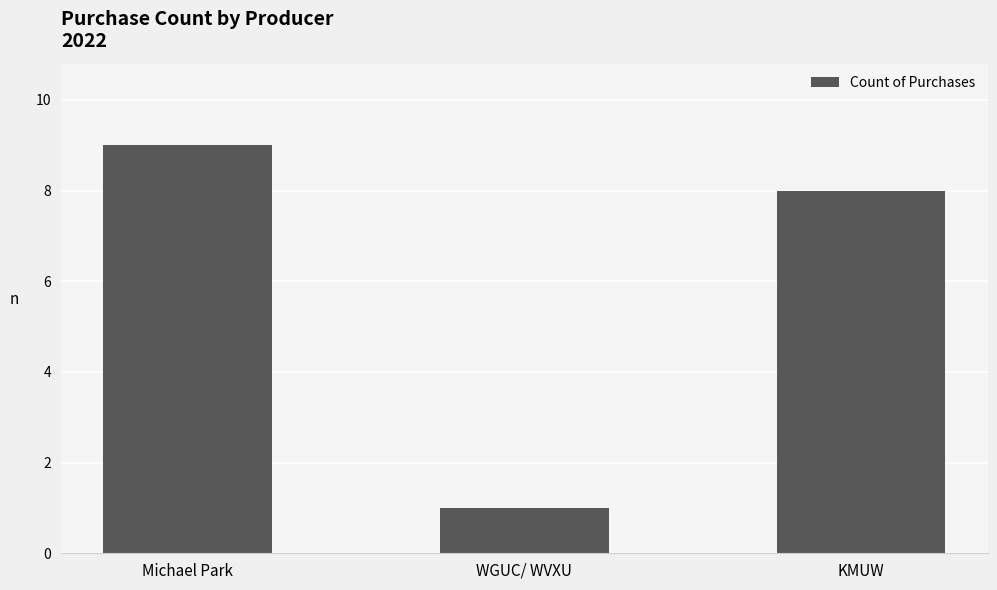

What value does the data have at Michael Park?

9